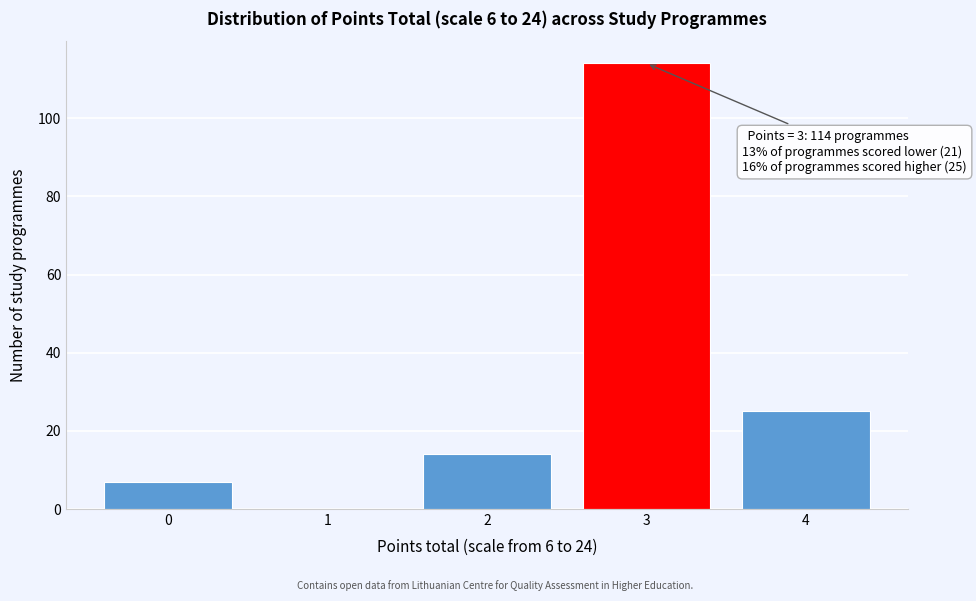

Reading left to right, what are all the values shown in this chart?

0=7	1=0	2=14	3=114	4=25